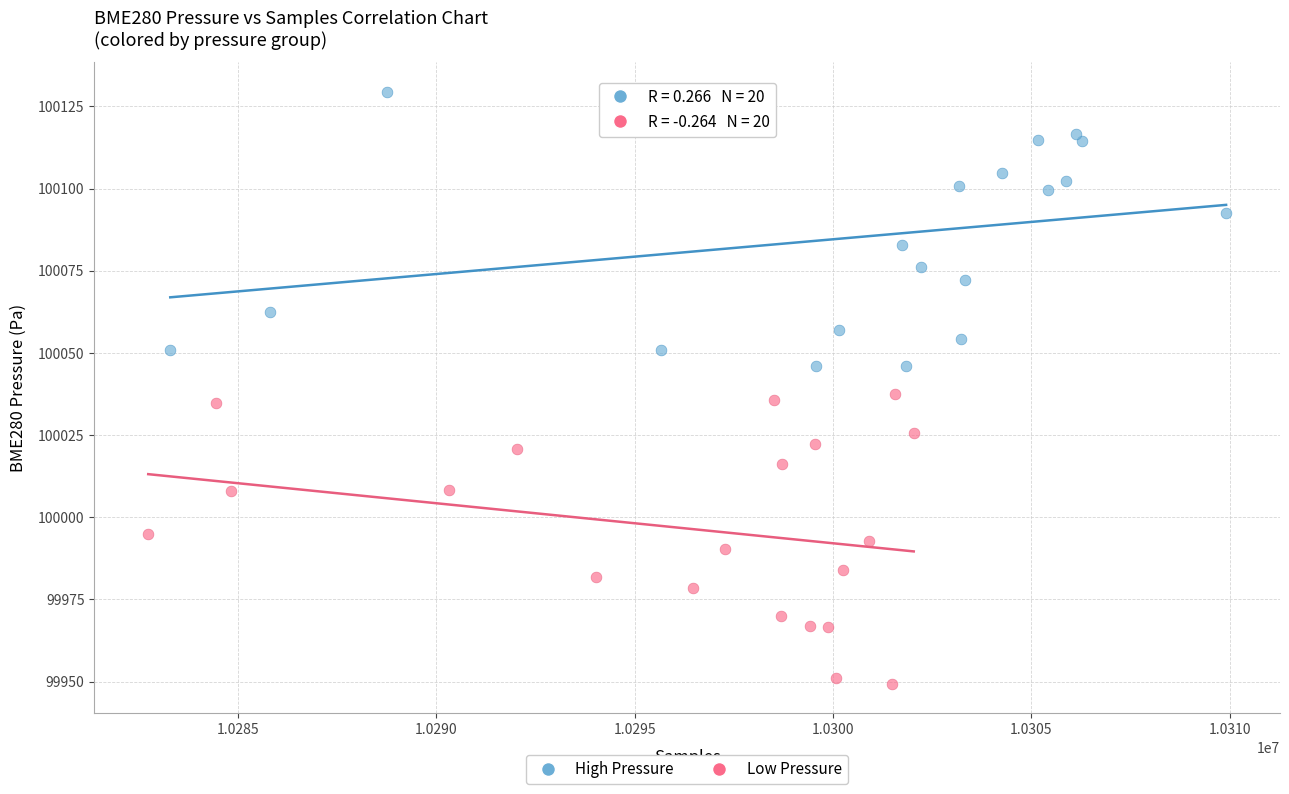

What are all the series names shown in the legend?

High Pressure, Low Pressure